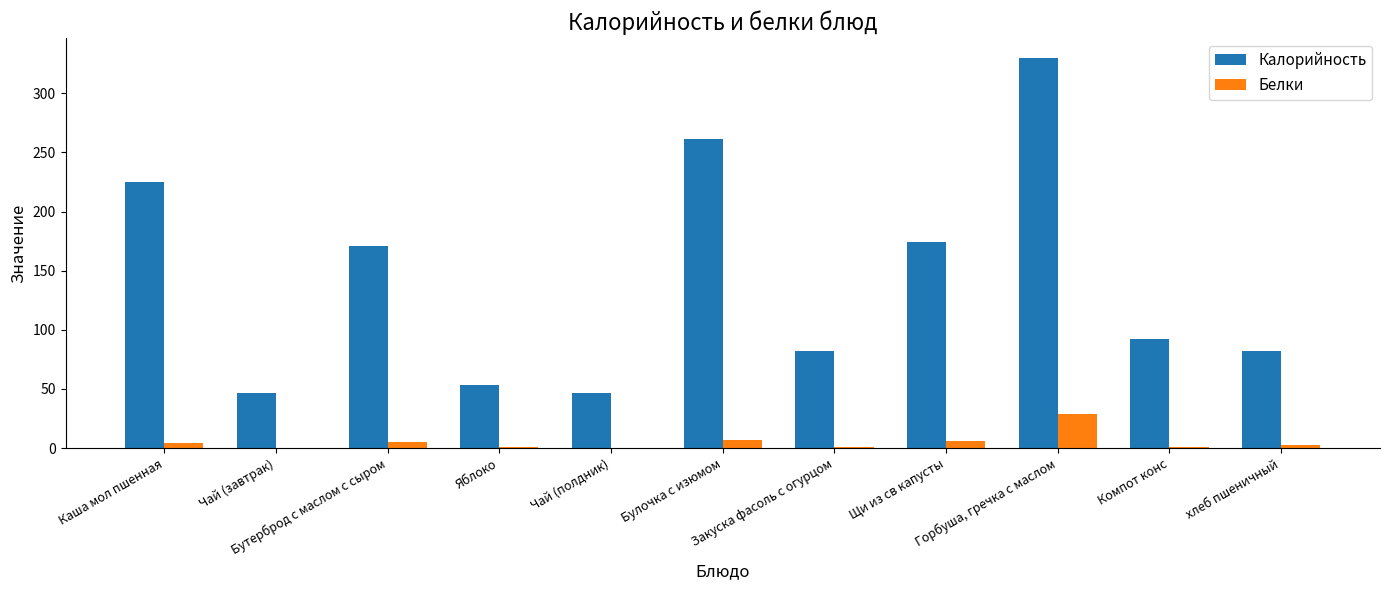

What is the highest value of the Калорийность series?

330.0